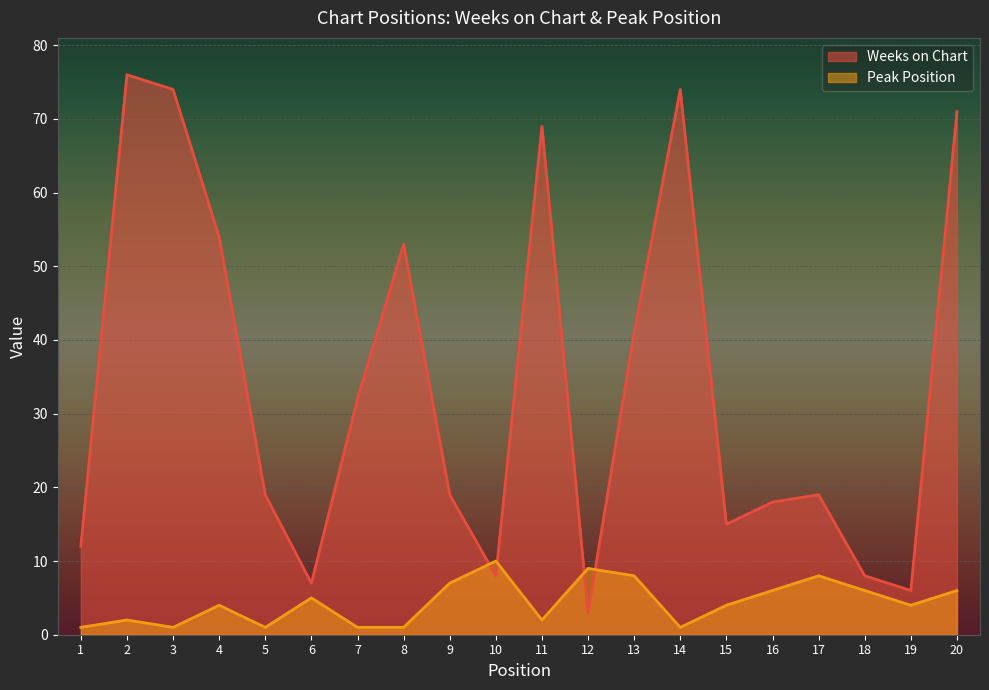

What is the difference between the Peak Position values at 15 and 5?

3